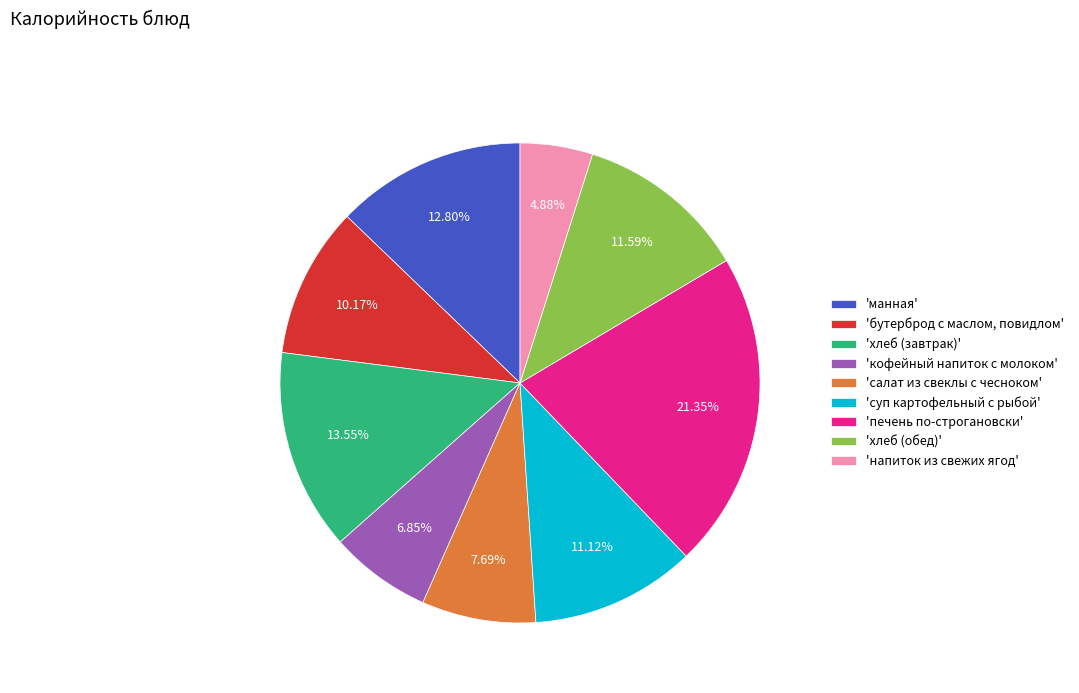

Which has a higher value, 'напиток из свежих ягод' or 'бутерброд с маслом, повидлом'?

'бутерброд с маслом, повидлом'